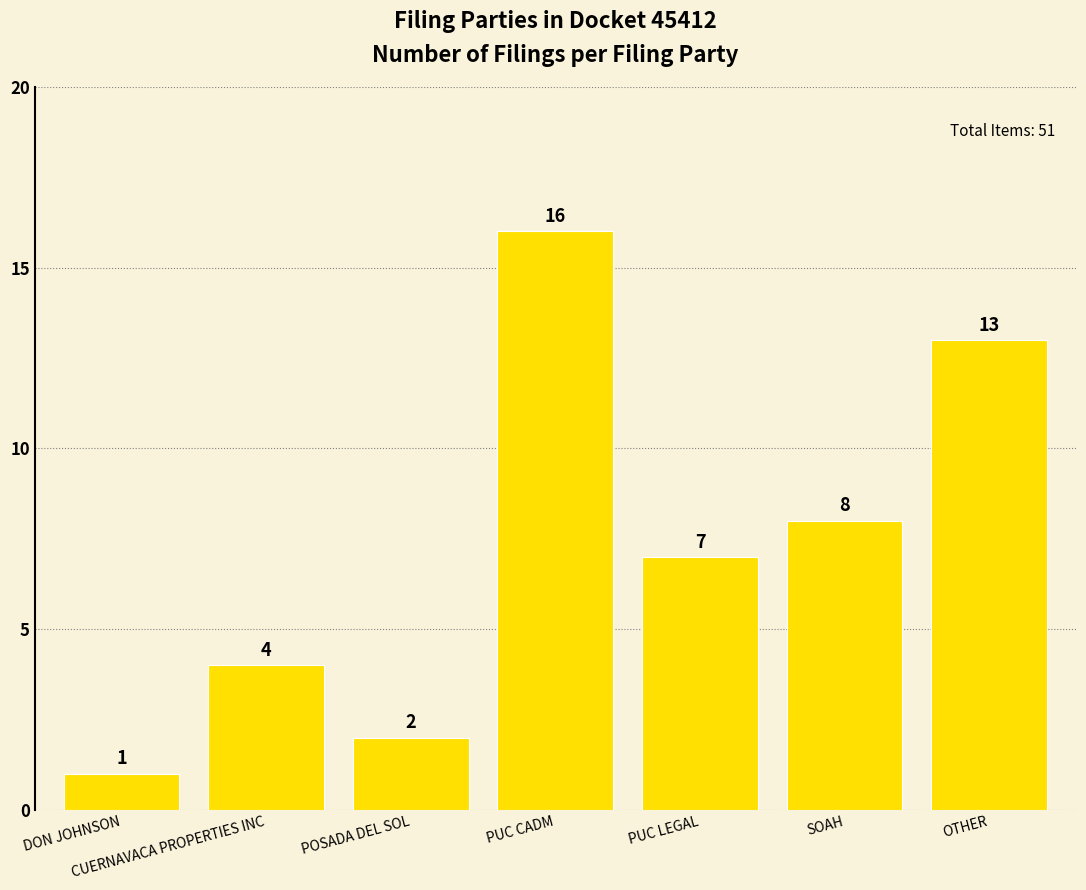

Are the bars grouped side by side (vs. stacked)?

No